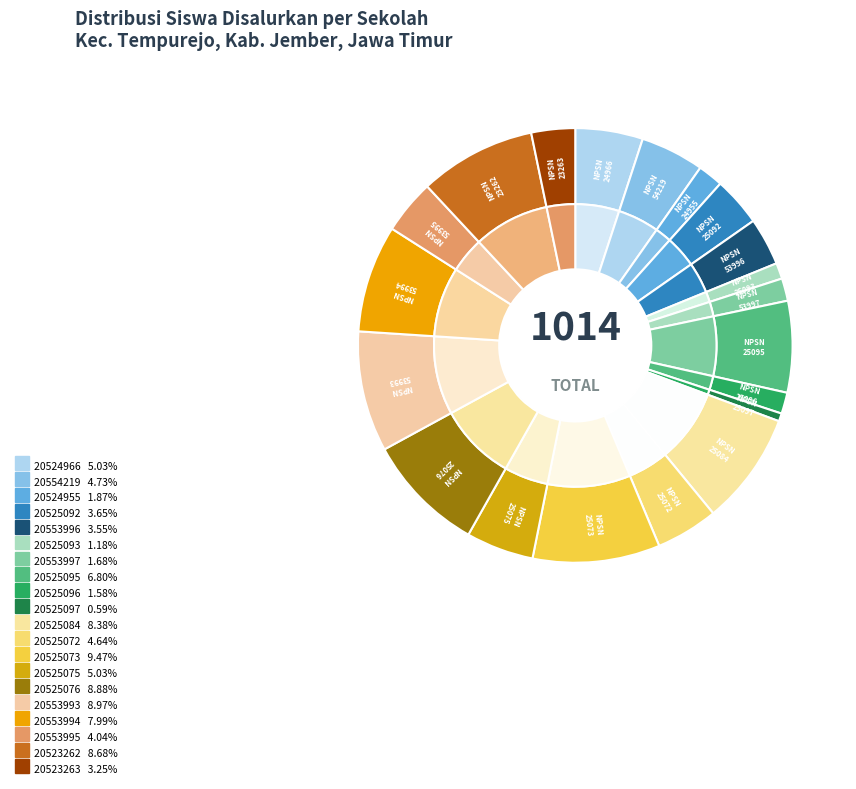

Is there any slice that represents more than half of the pie?

No